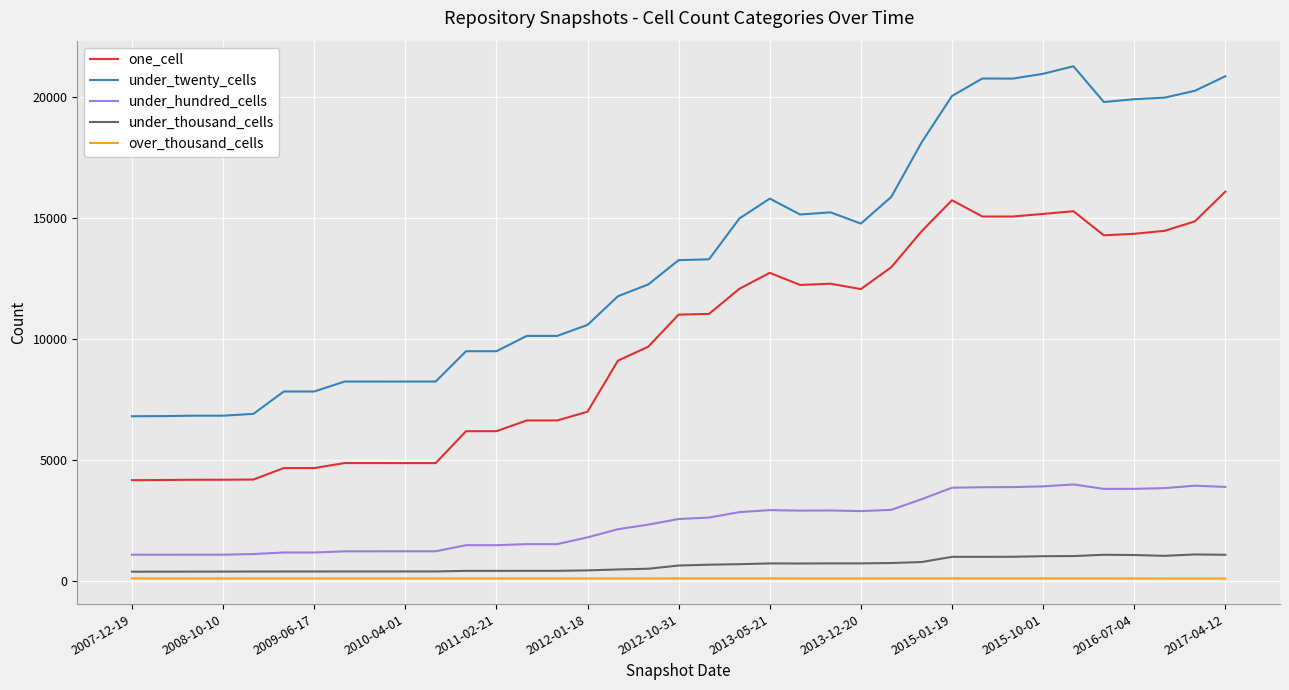

Rank the series by their maximum value, from highest to lowest.

under_twenty_cells, one_cell, under_hundred_cells, under_thousand_cells, over_thousand_cells